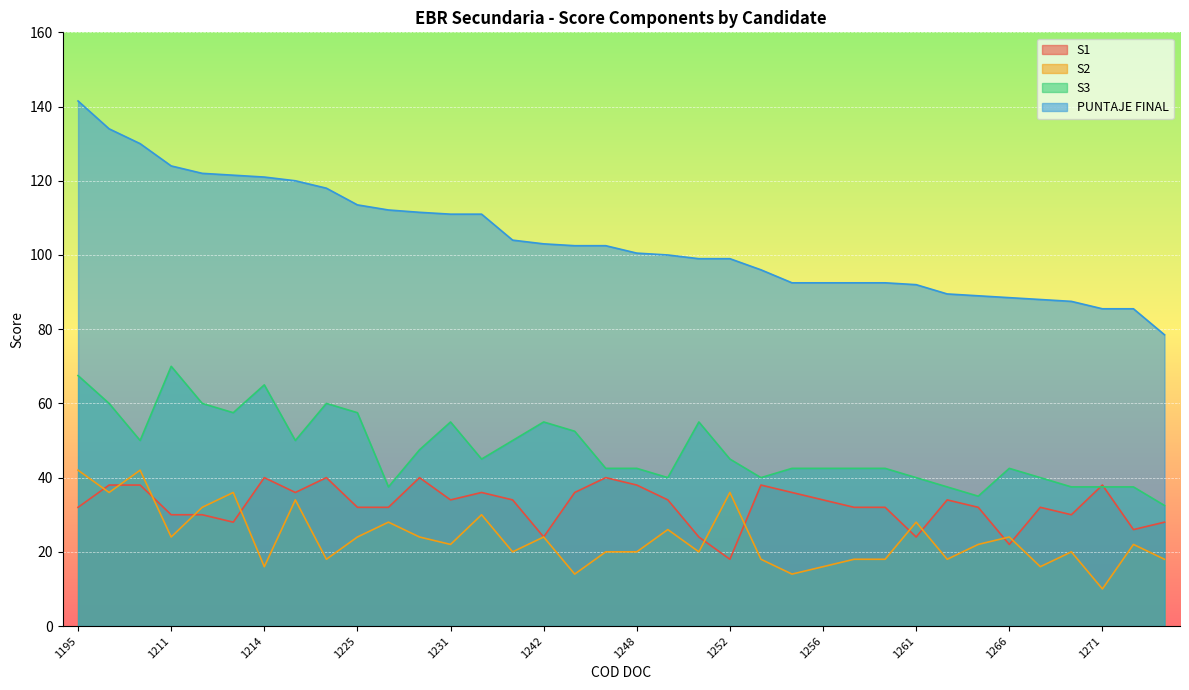

At which label is PUNTAJE FINAL closest to 110?

1231